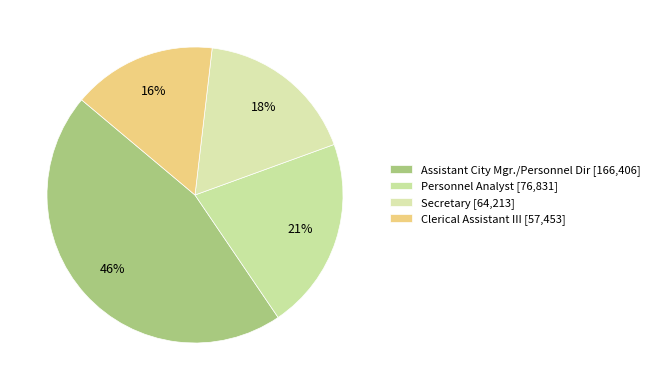

To the nearest percent, what is the combined percentage of Secretary and Assistant City Mgr./Personnel Dir?

63%